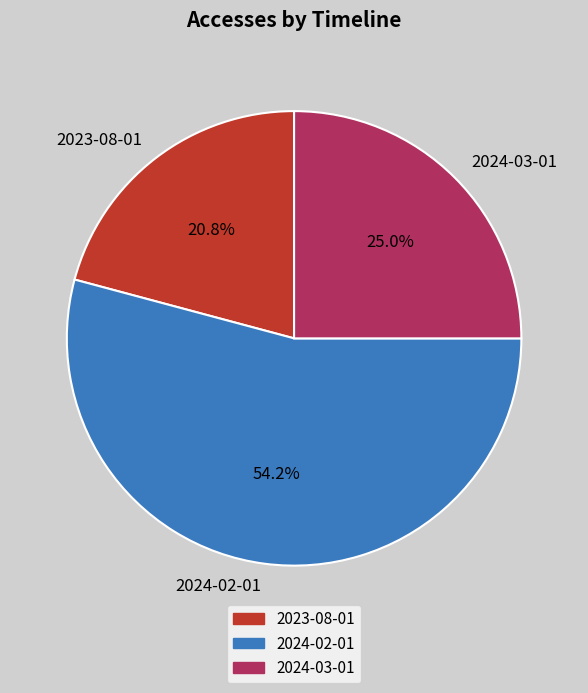

Between 2024-03-01 and 2023-08-01, which is larger?

2024-03-01